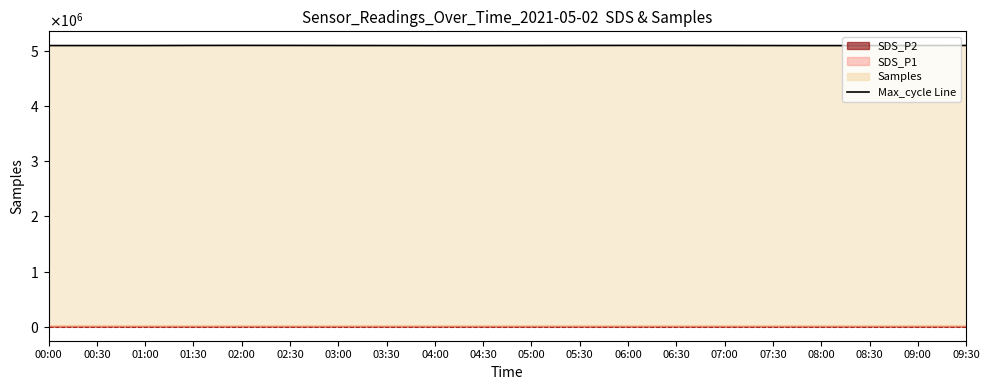

Reading left to right, extract all data points from this chart.

00:00=5102426	00:30=5102502	01:00=5102319	01:30=5104562	02:00=5105440	02:30=5104834	03:00=5103500	03:30=5102800	04:00=5101500	04:30=5102000	05:00=5103200	05:30=5104500	06:00=5105000	06:30=5104800	07:00=5103900	07:30=5102700	08:00=5101800	08:30=5102300	09:00=5103100	09:30=5104200